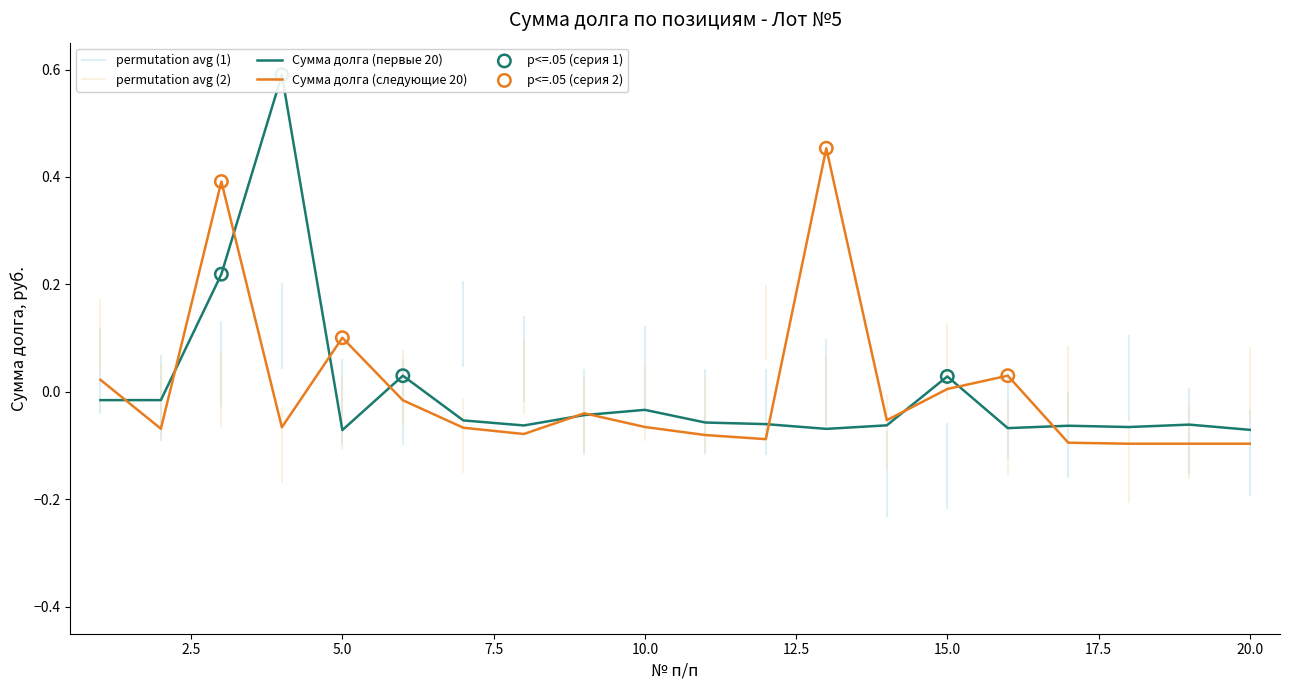

At which category is the sum across all series the highest?

3